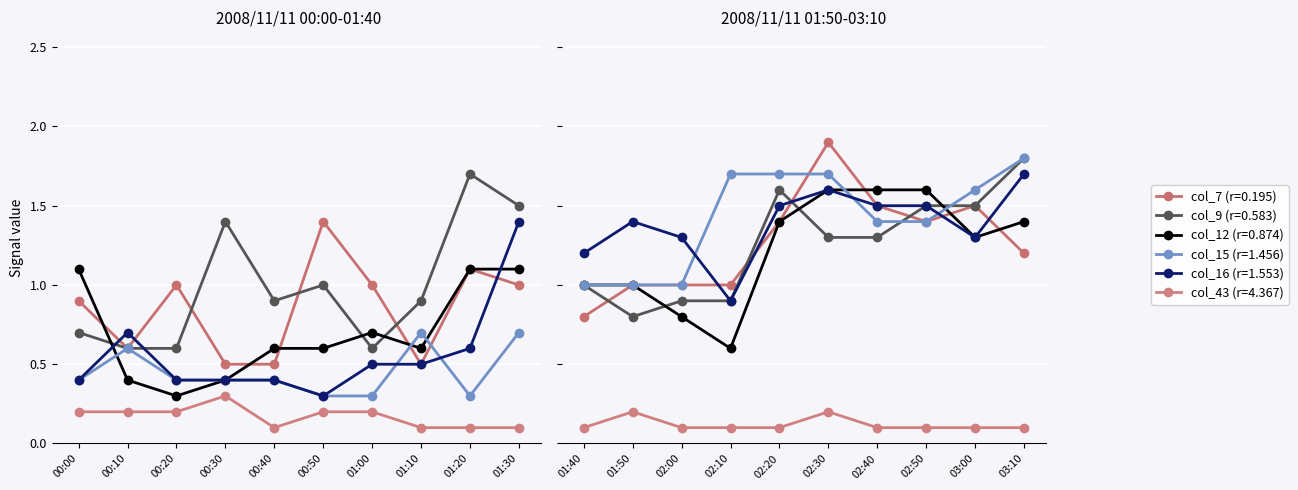

How many values in the col_9 series exceed 1?

9